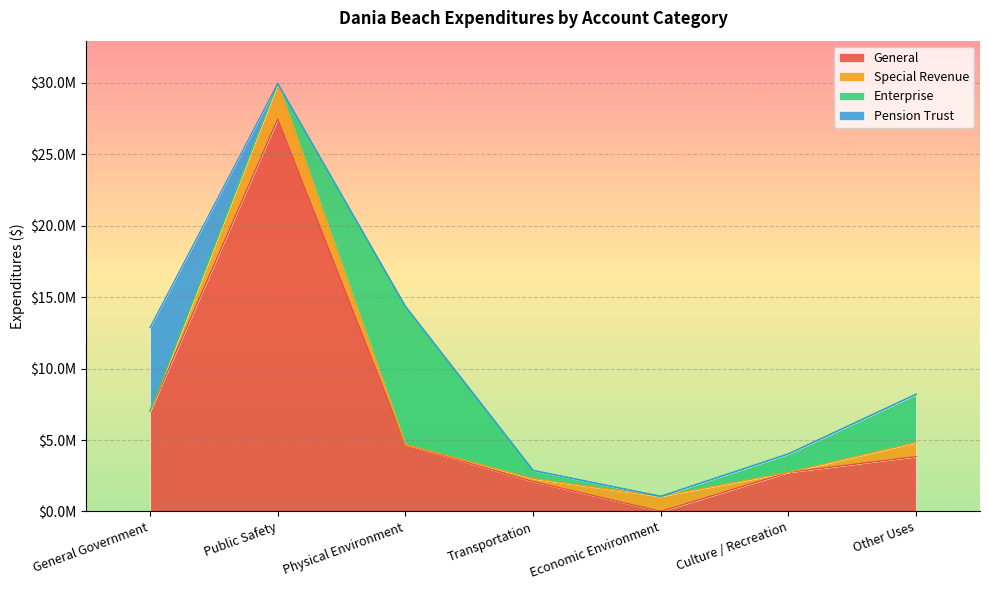

What position from the right is Physical Environment?

5